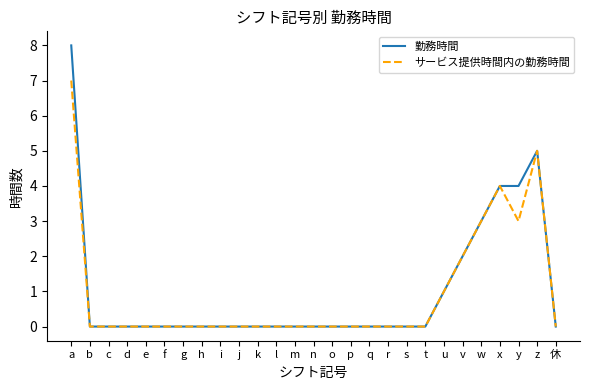

What is the highest value of the 勤務時間 series?

8